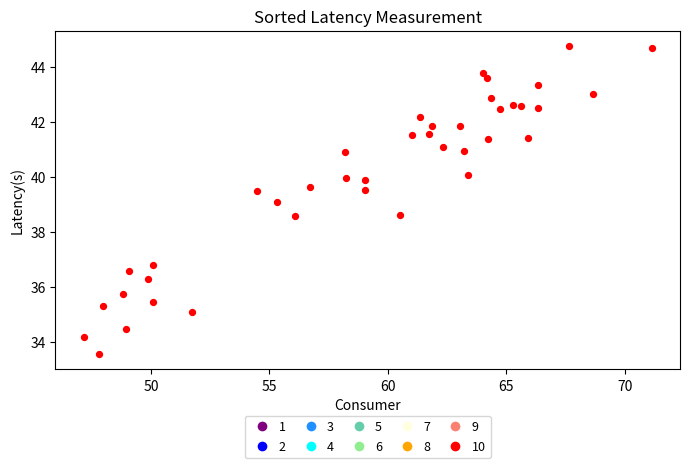

What is the range of Y values (max minus min)?

11.2